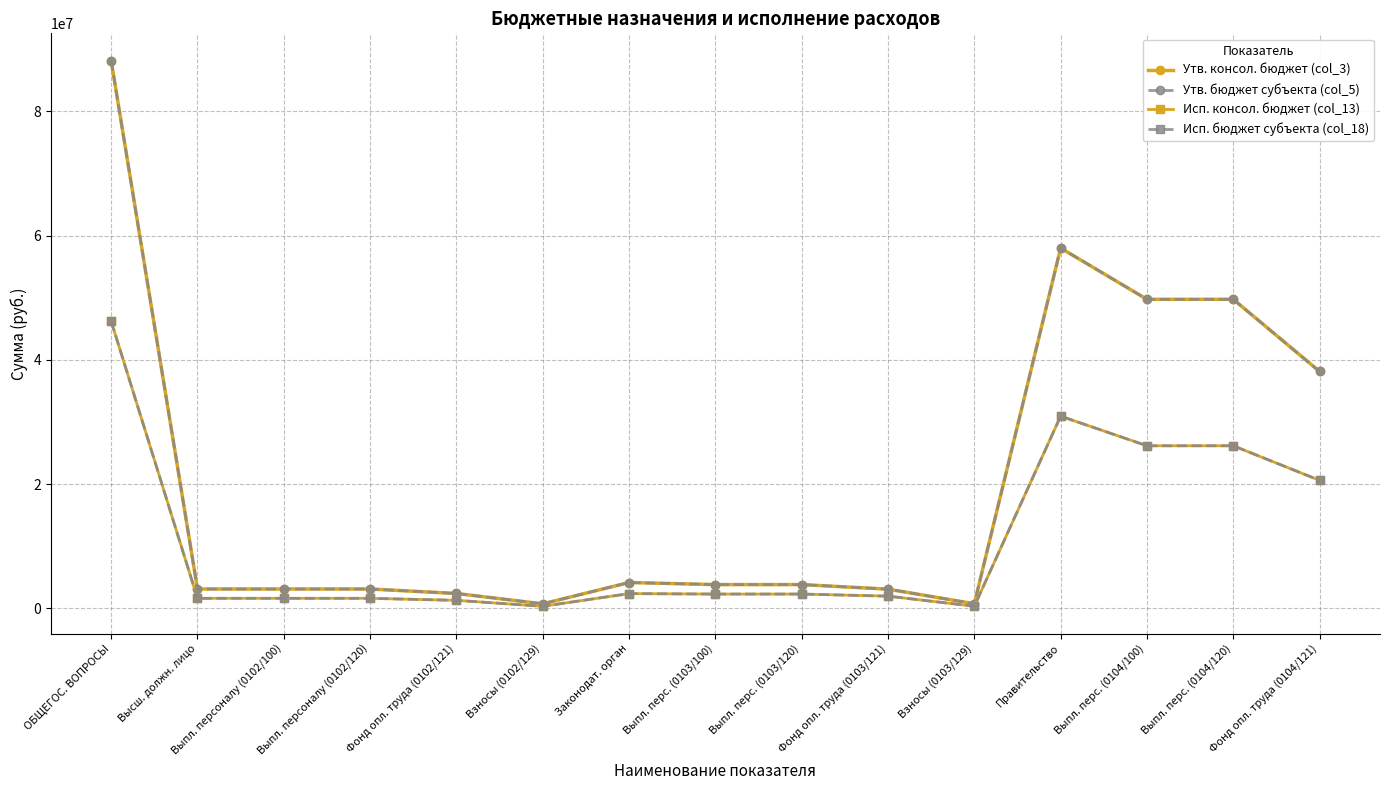

What is the total value across all series at Взносы (0102/129)?

2093760.6